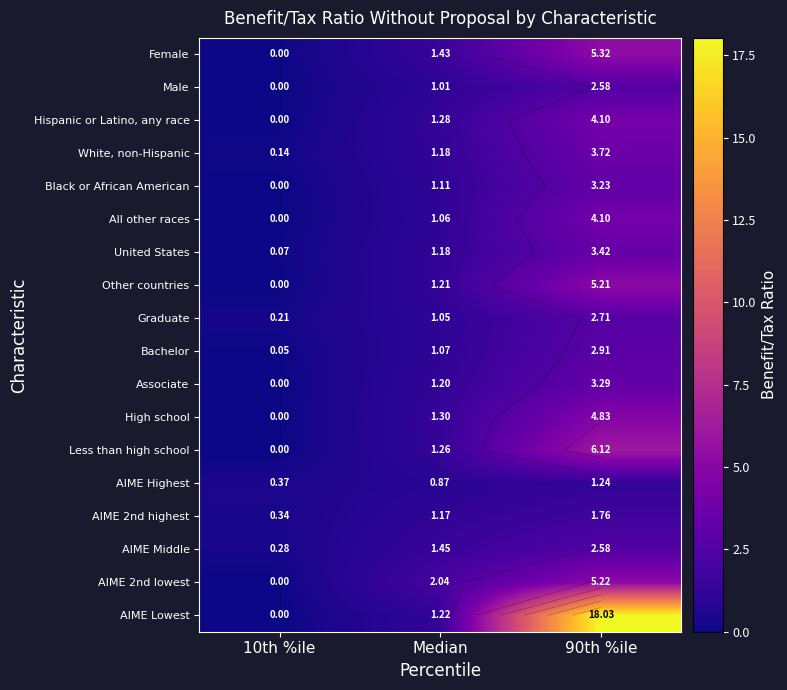

True or false: Other countries has a value of 3.6 at 10th %ile.

False